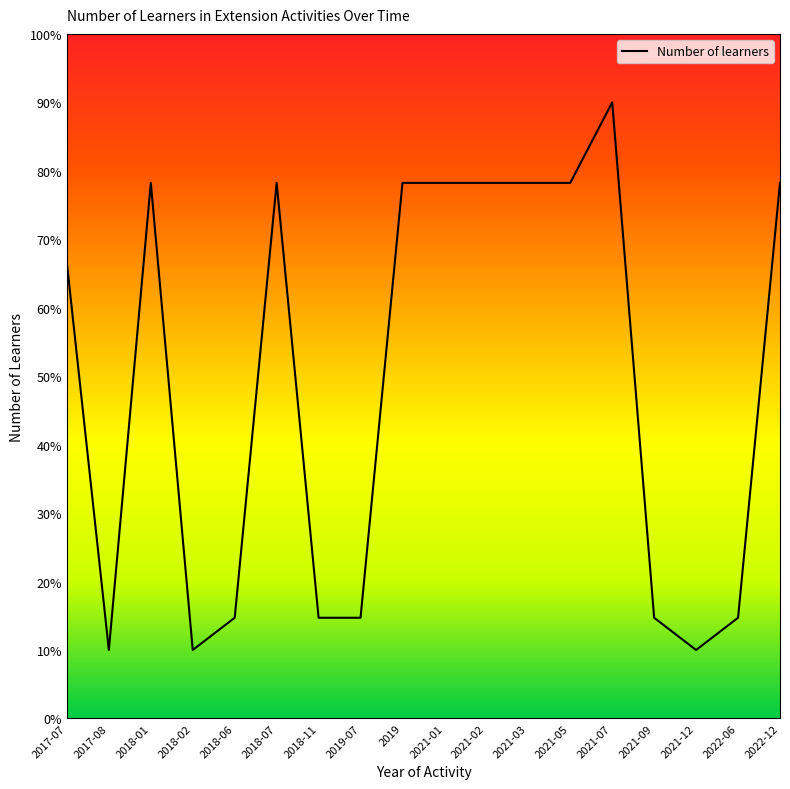

What is the maximum value shown in the chart?

90.0